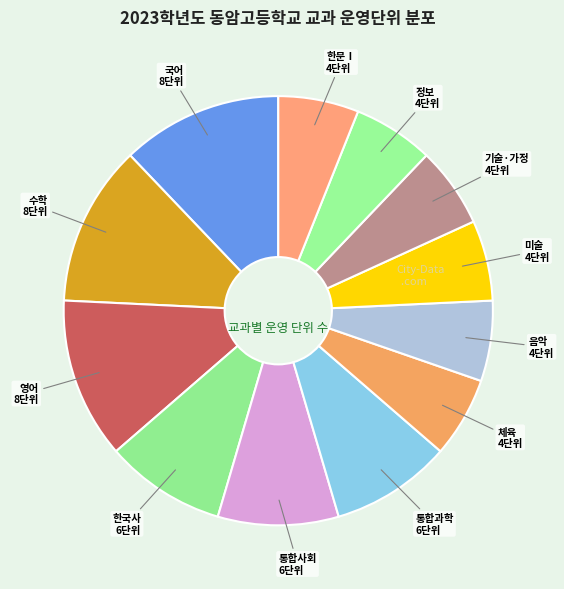

Count the number of slices in the pie.

12